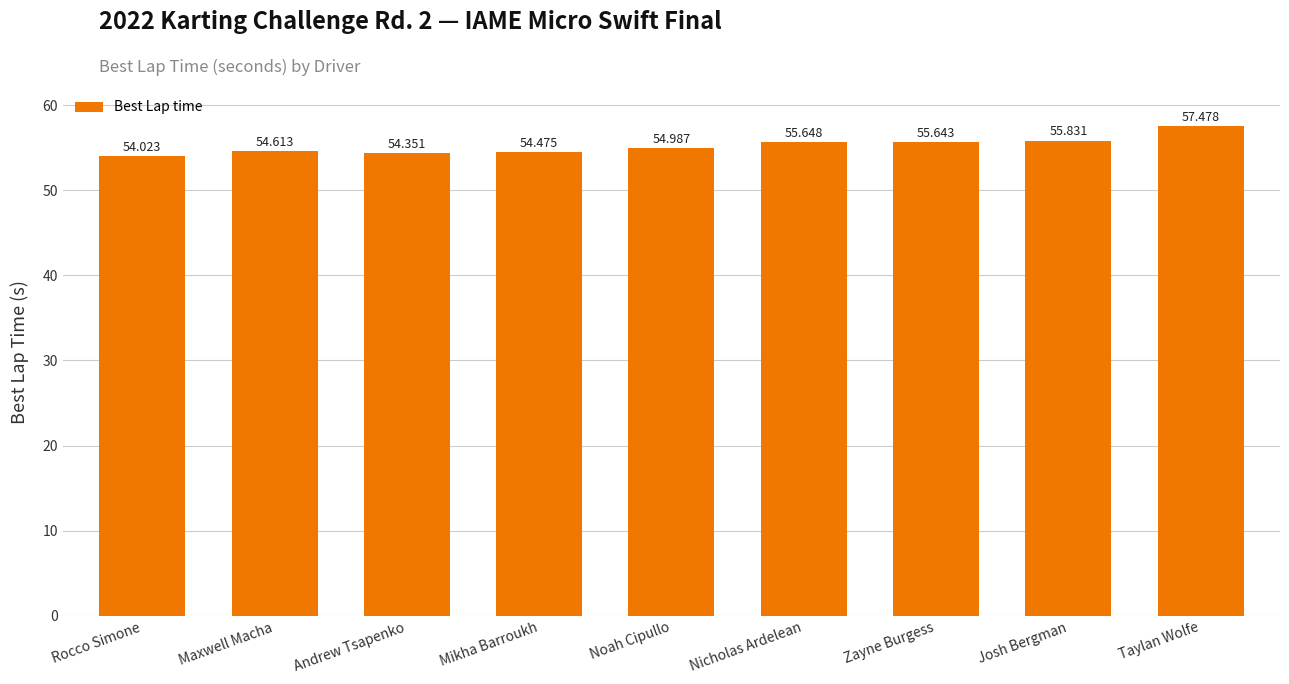

What is the difference between the maximum and minimum values?

3.5